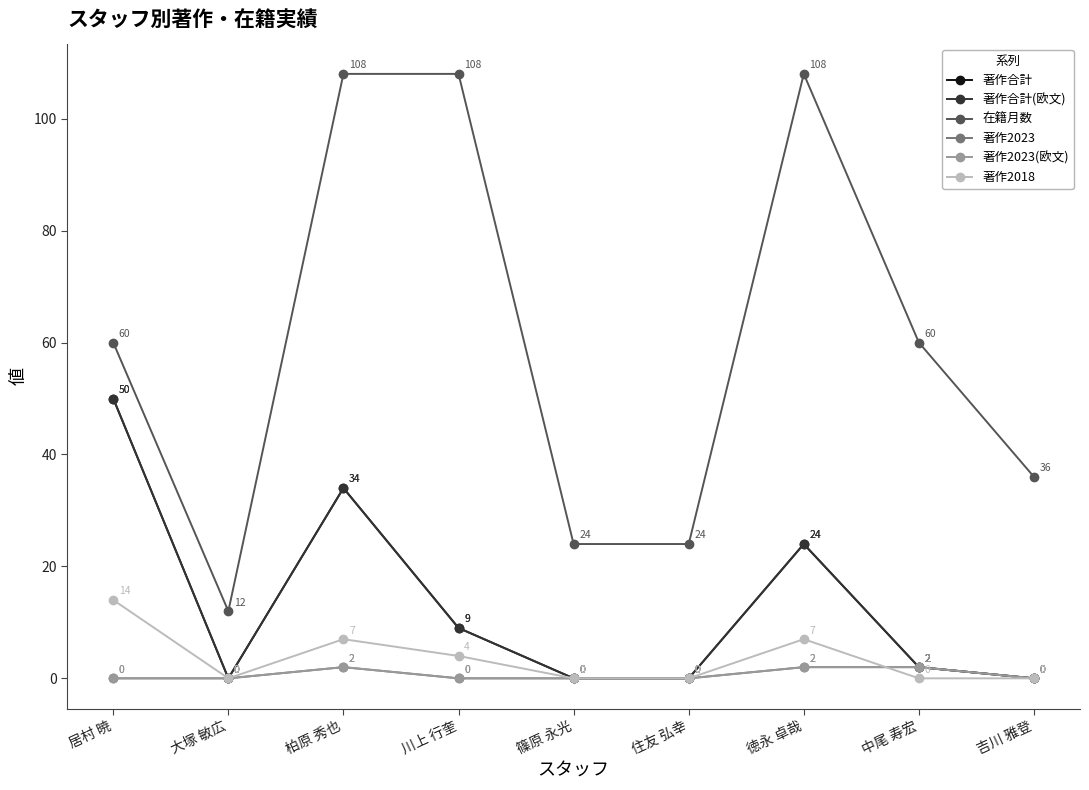

Which series has the largest total across all categories?

在籍月数